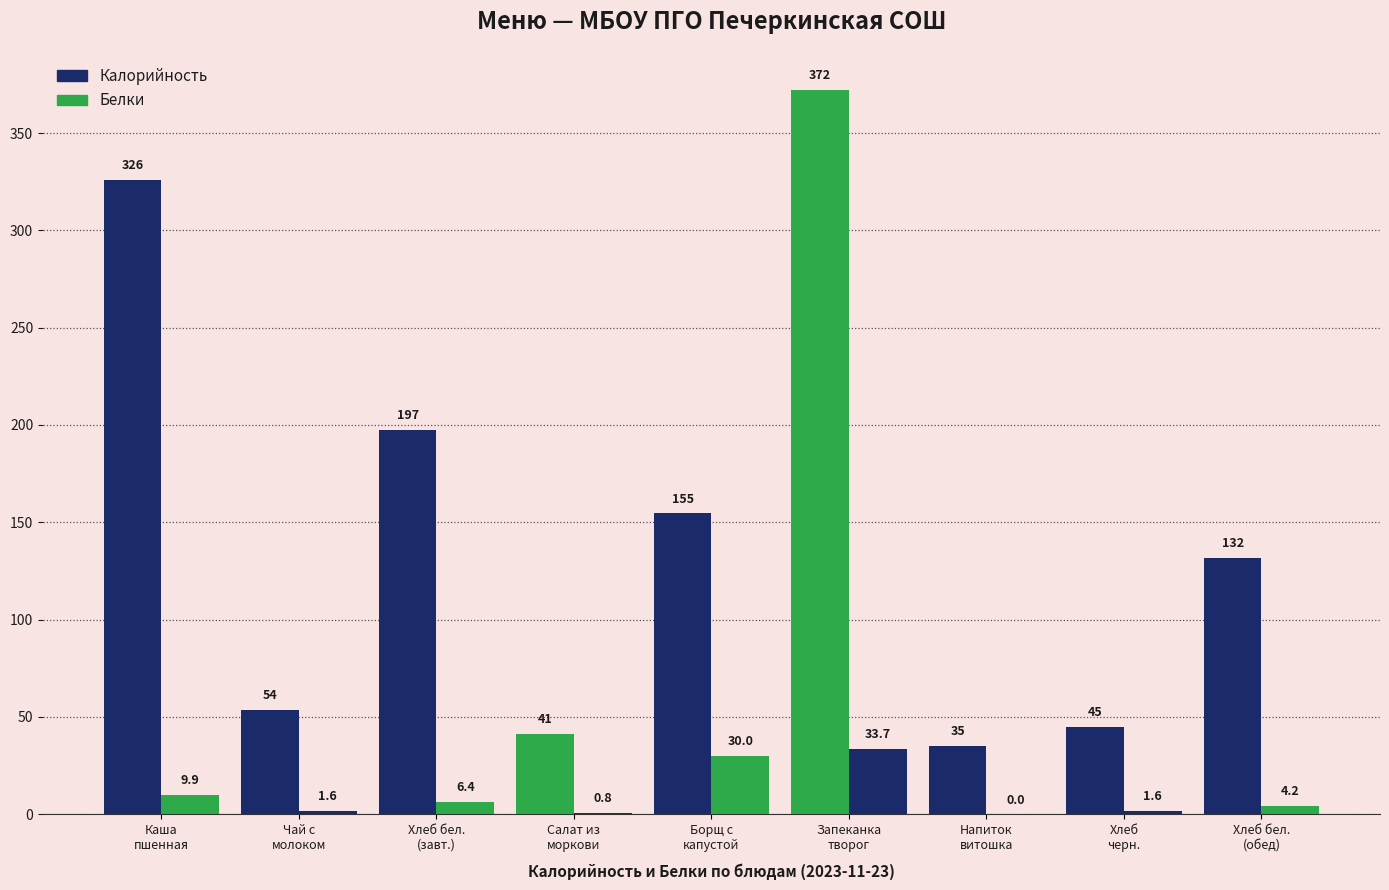

Between Напиток
витошка and Хлеб
черн., which series saw the biggest shift?

Калорийность